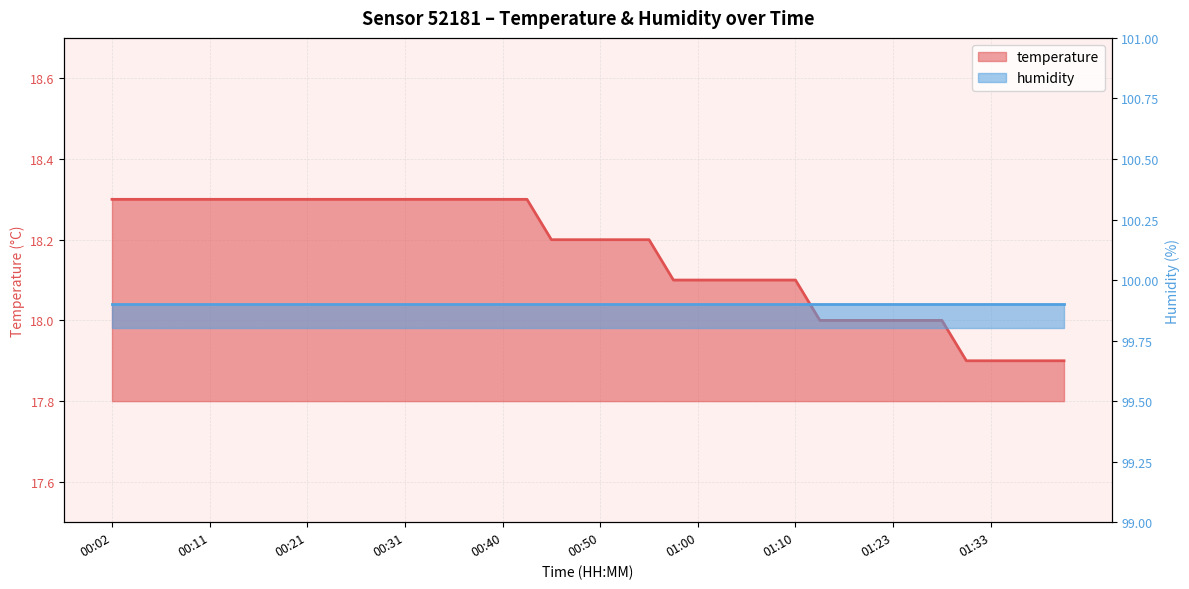

Is it true that the value at 00:18 is 12.1?

False